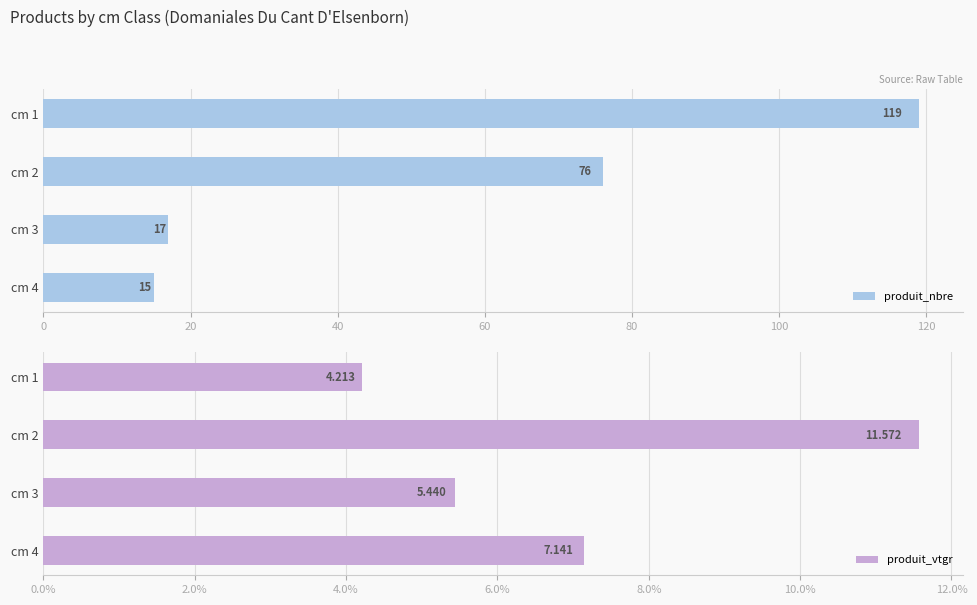

What is the sum of the produit_vtgr values at cm 2 and cm 4?

18.7